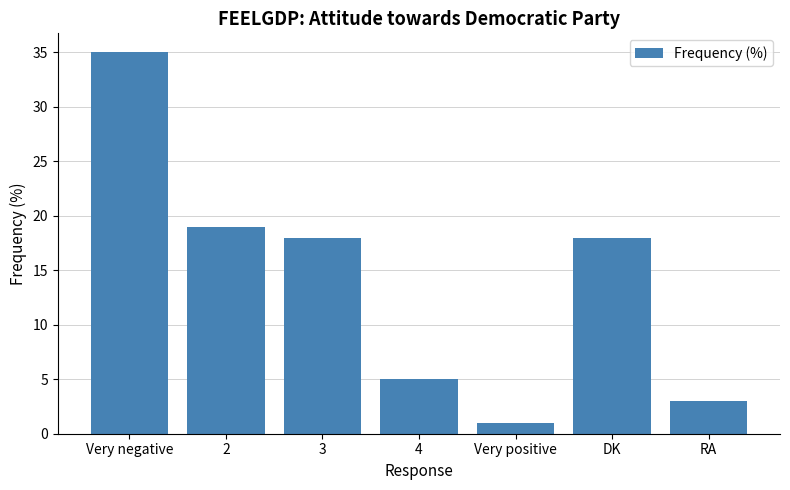

Which category has the lowest value across all series?

Very positive